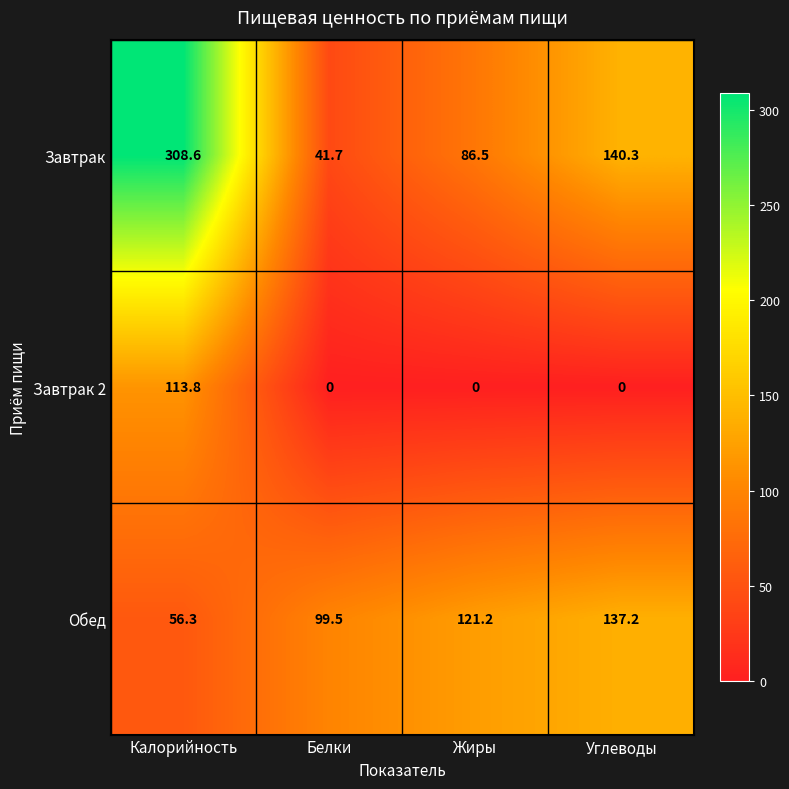

What is the difference between the highest and lowest values at Жиры?

121.2